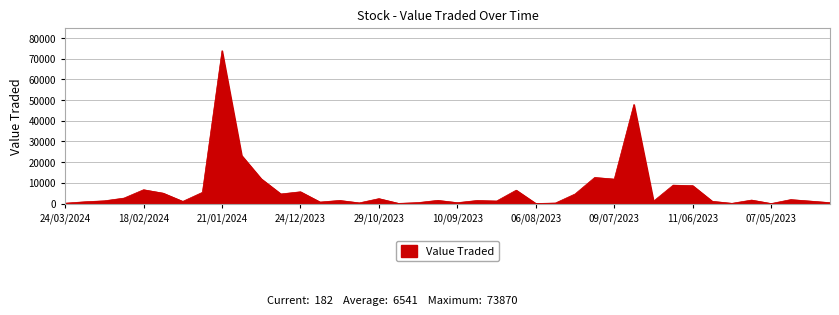

What is the maximum value shown in the chart?

73870